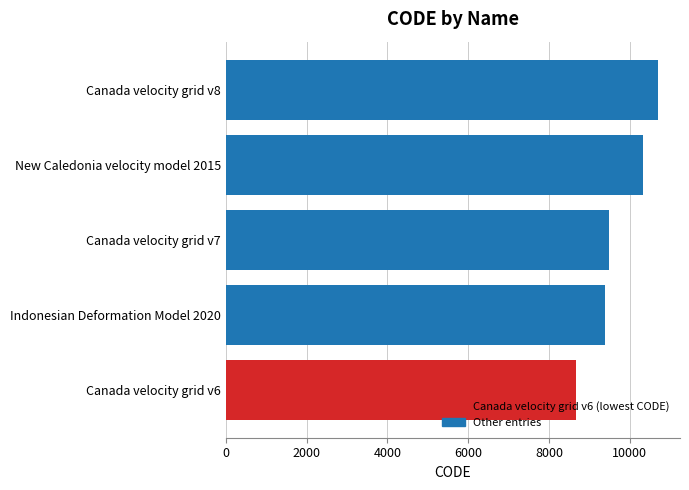

What is the change in value from Canada velocity grid v6 to Canada velocity grid v8?

+2031